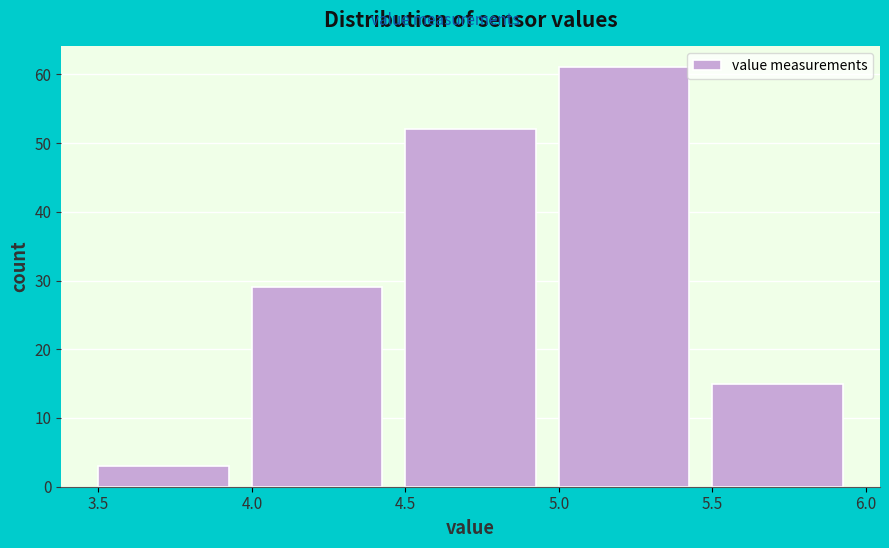

Reading left to right, list every bar in this chart as the range it spans on the x-axis followed by its height. The values are not printed on the chart, so give them approximately, as read against the axis.

3.5 to 4.0: 3
4.0 to 4.5: 29
4.5 to 5.0: 52
5.0 to 5.5: 61
5.5 to 6.0: 15